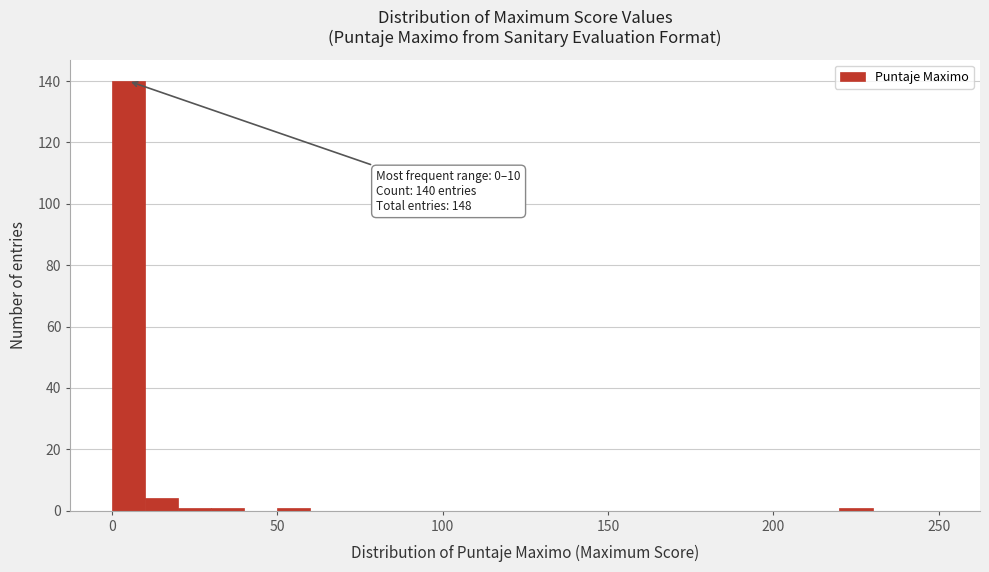

Around what value on the x-axis is the tallest bar? Give the approximate position of its centre, as read against the axis.

5